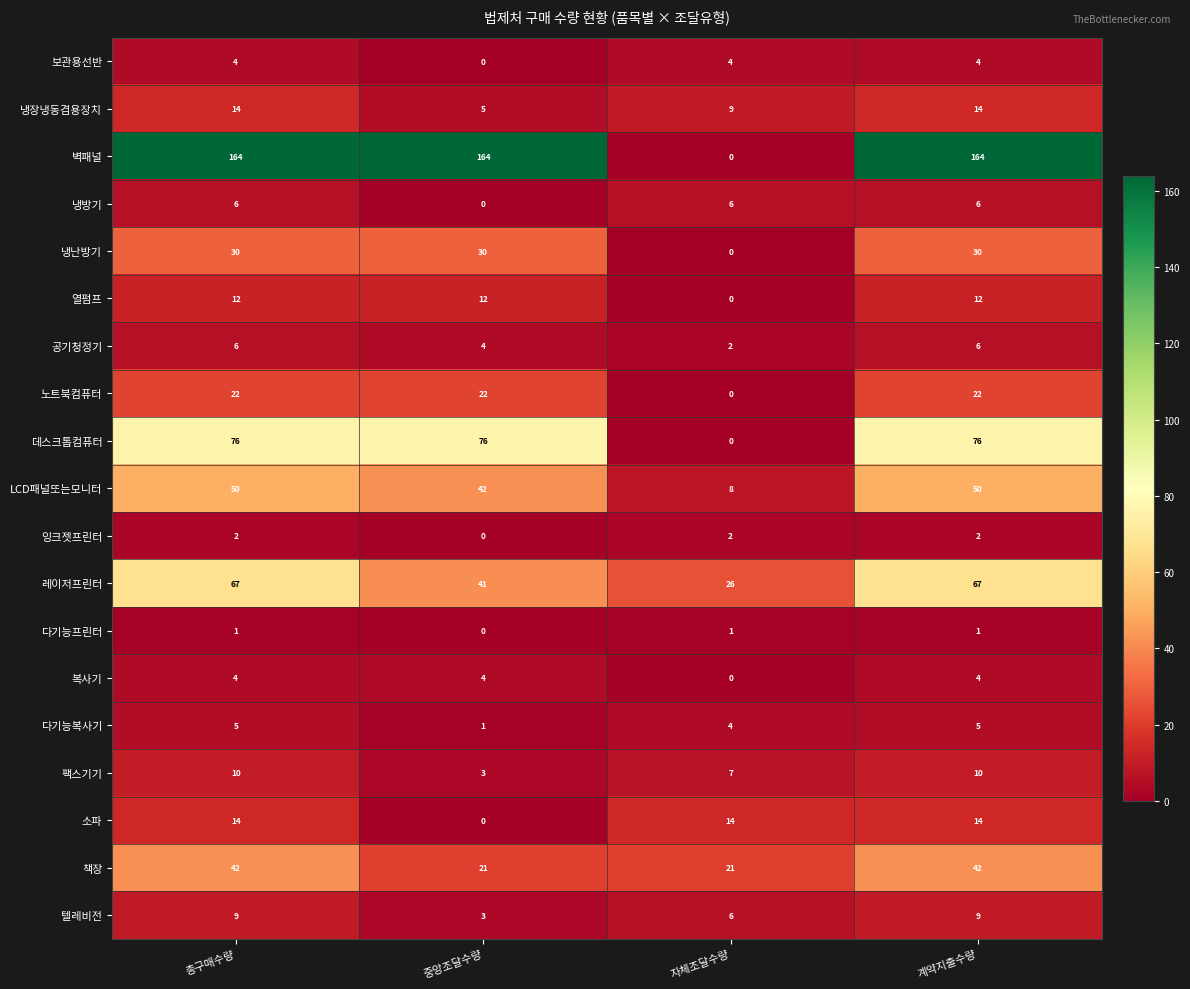

Which series has the largest range (max minus min)?

벽패널